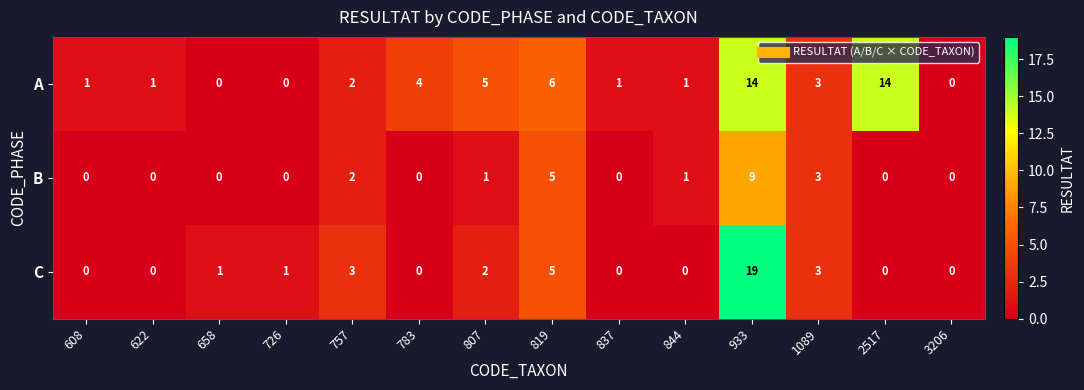

Which series changed the most between 757 and 933?

C